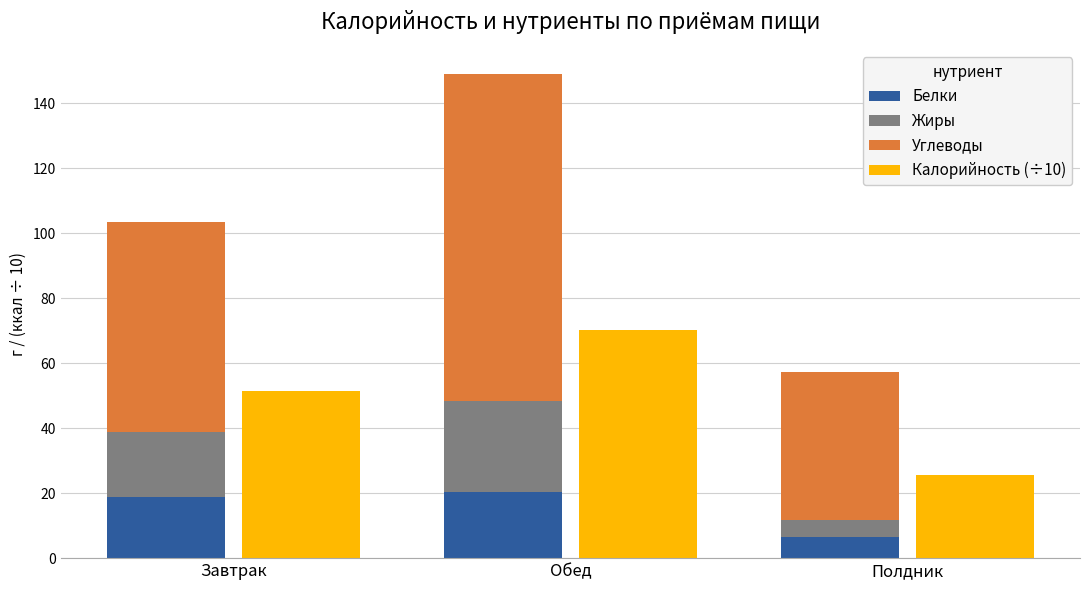

What is the sum of all Жиры values?

53.3